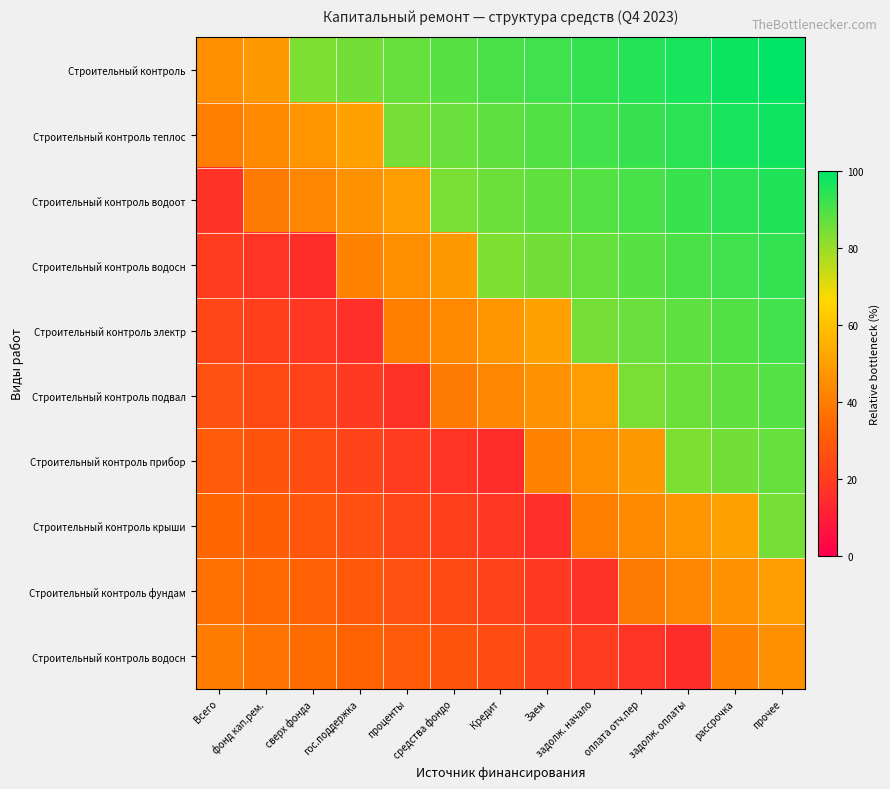

At which category is the sum across all series the highest?

прочее